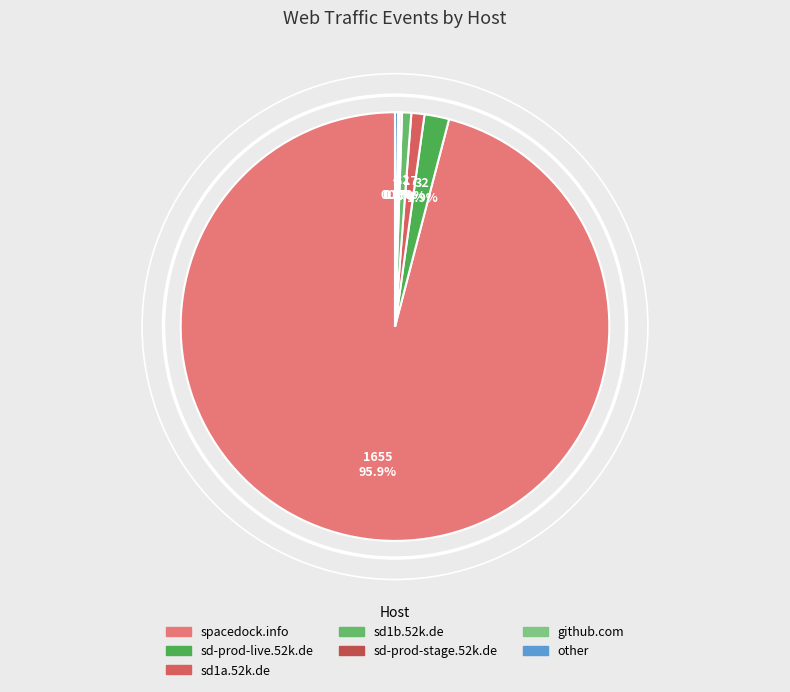

Is there a majority slice in this chart?

Yes